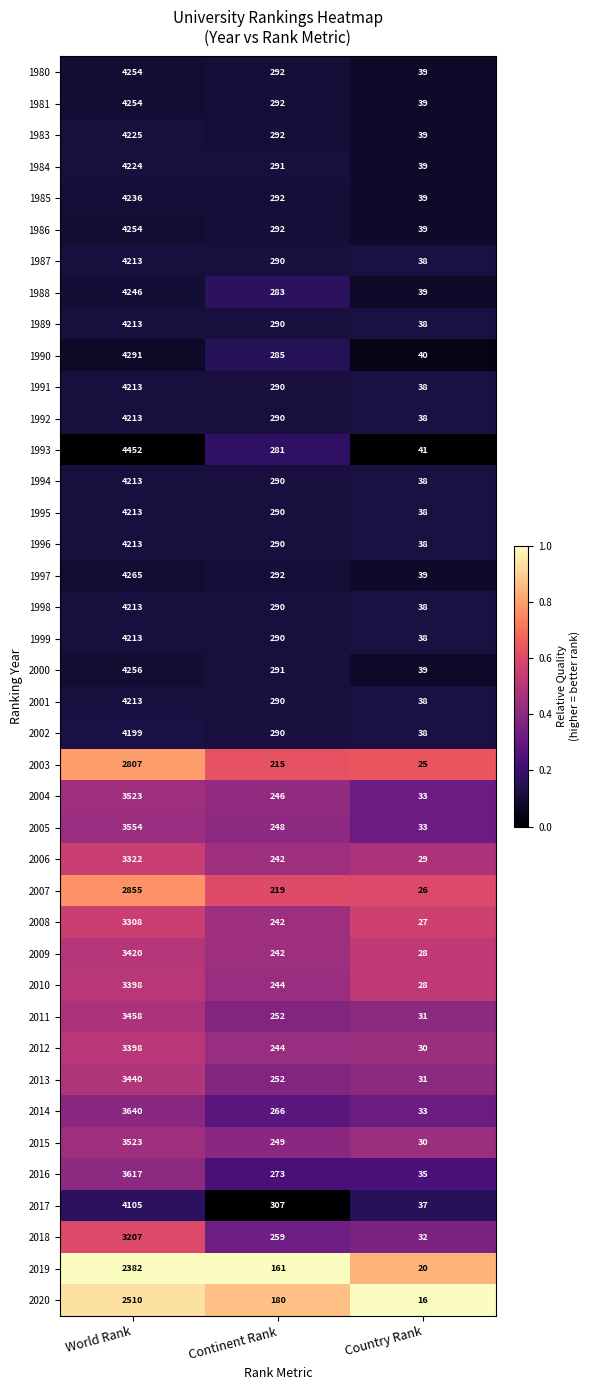

What is the greatest value displayed?

4452